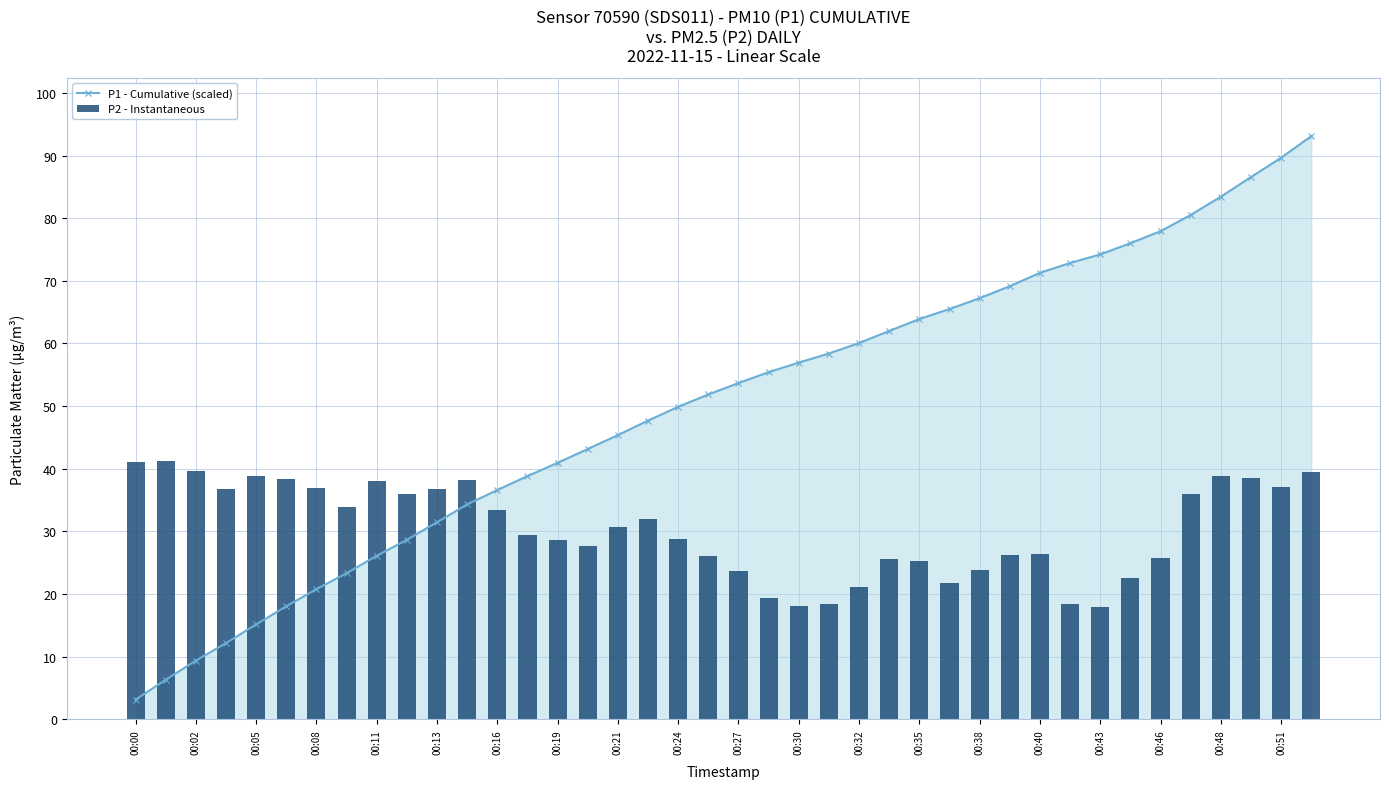

Is it true that P1 - Cumulative (scaled) equals 19.2 at 23?

False